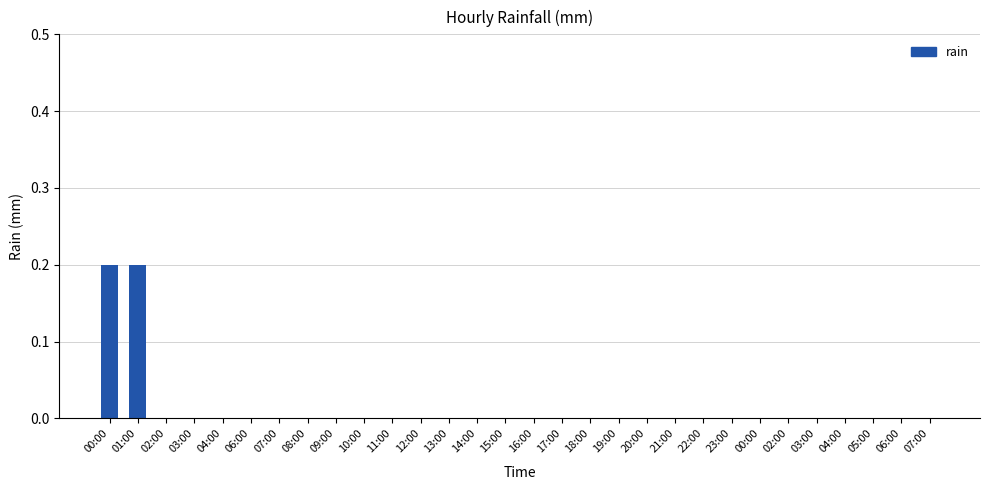

Count the number of categories in the chart.

30